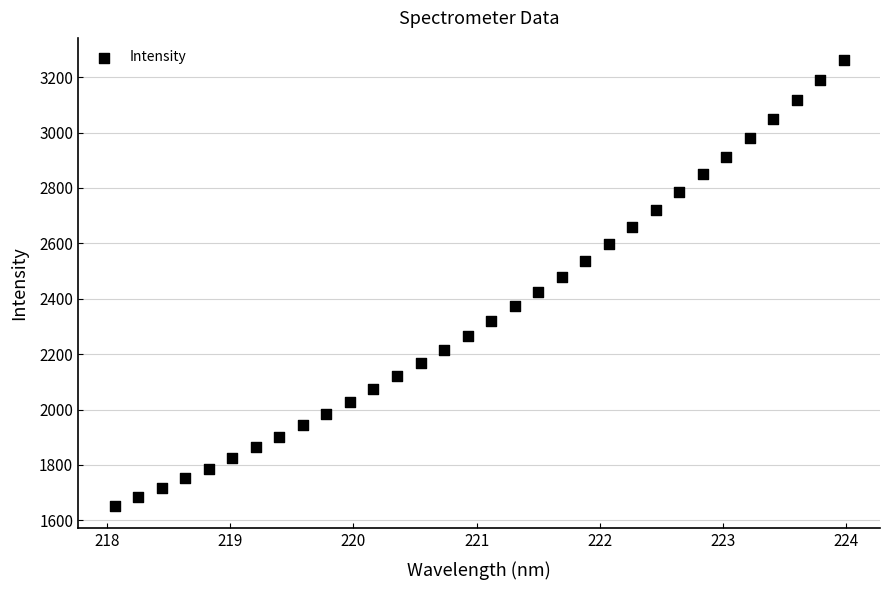

What is the range of Y values (max minus min)?

1609.6